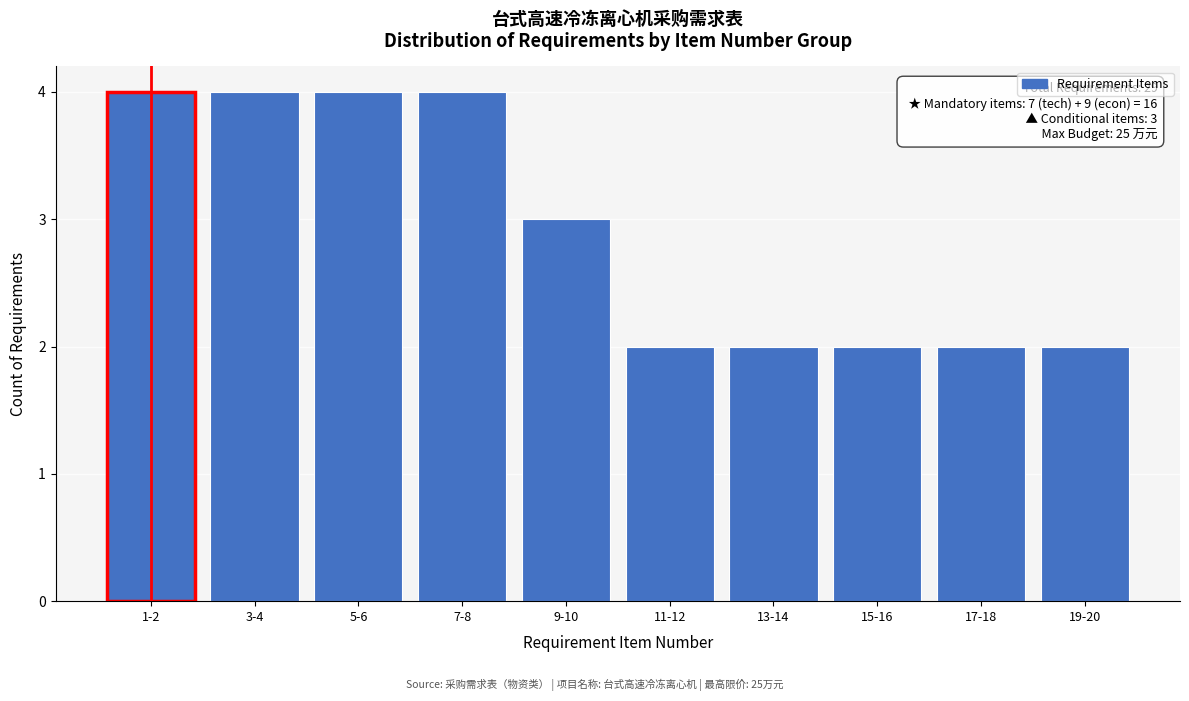

Reading left to right, what are all the values shown in this chart?

4	4	4	4	3	2	2	2	2	2